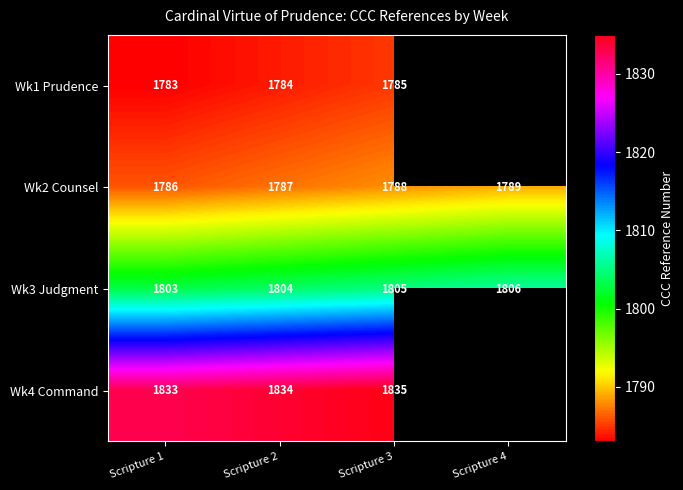

How many Wk3 Judgment values are between 1804 and 1806?

3